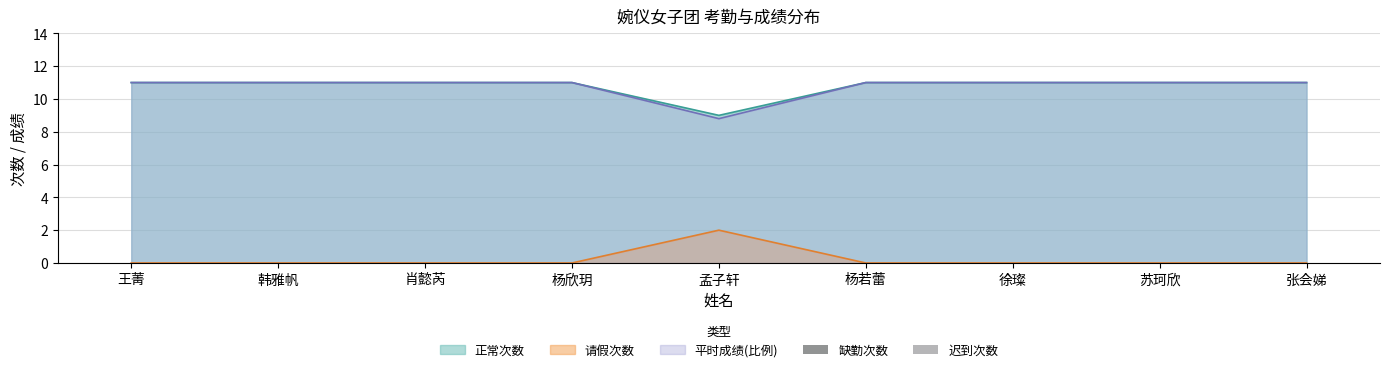

The 平时成绩 series shows 11.0 at 苏珂欣. True or false?

True